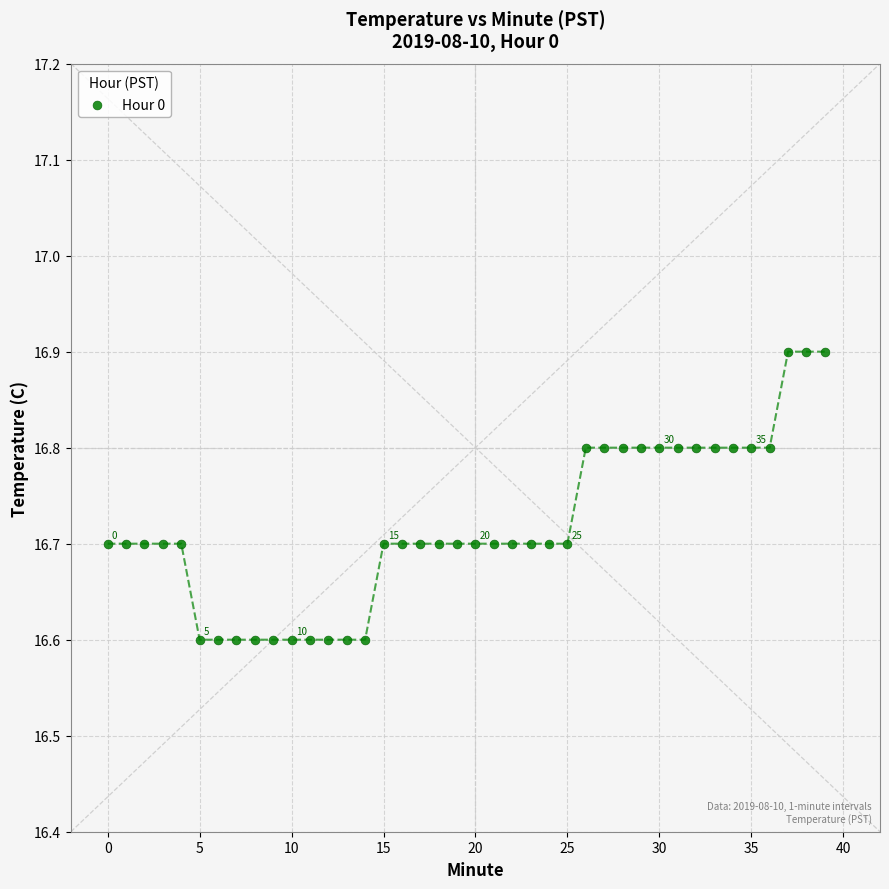

What is the range of Y values (max minus min)?

0.3